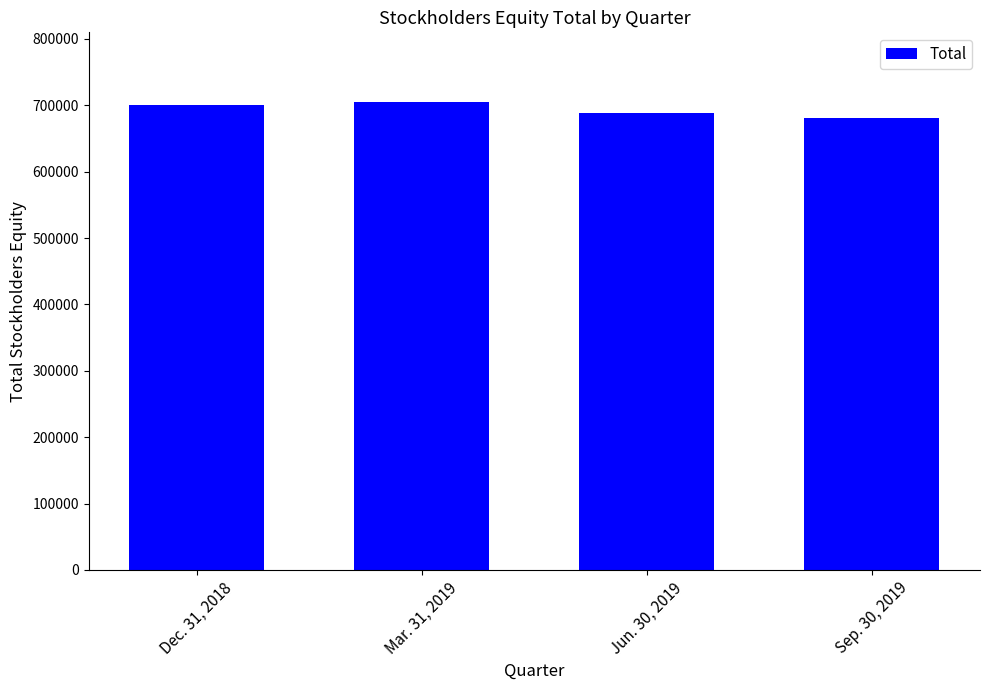

What is the average value?

693726